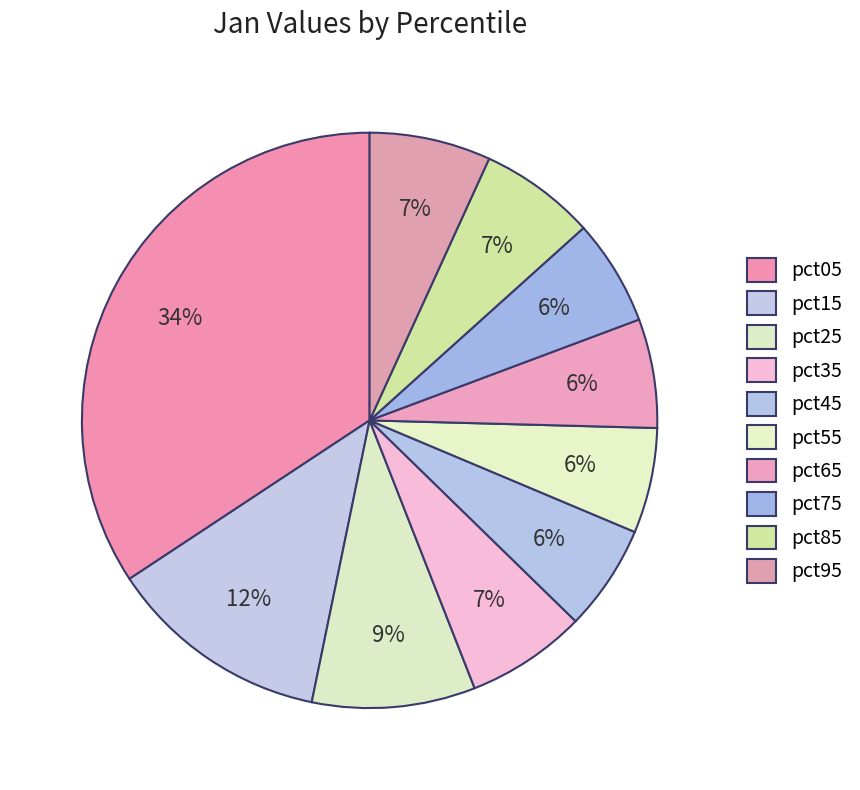

True or false: pct35 accounts for 1% of the total.

False